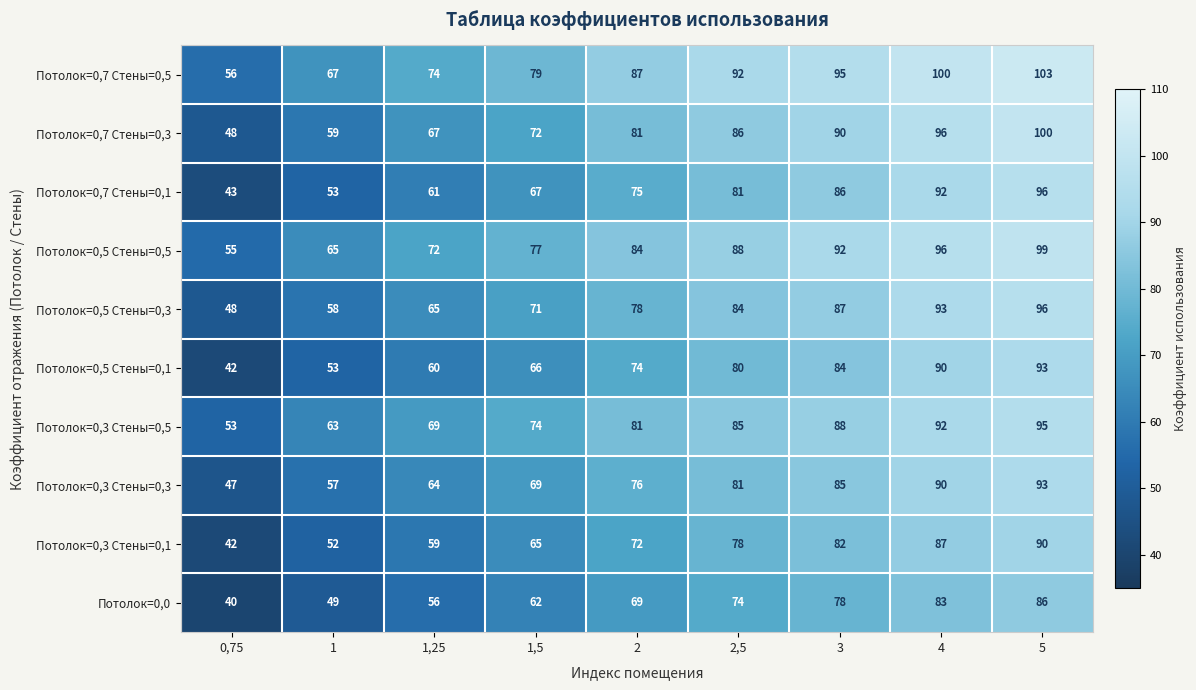

What is the minimum value shown in the chart?

40